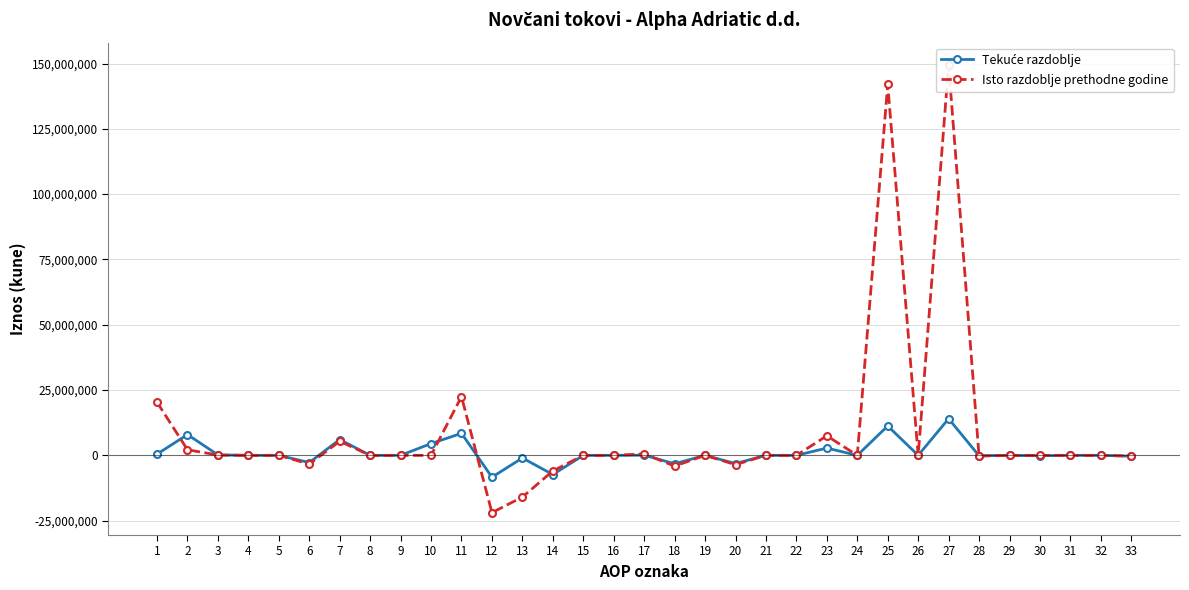

True or false: Isto razdoblje prethodne godine has more than 2 points higher than both neighbors.

True